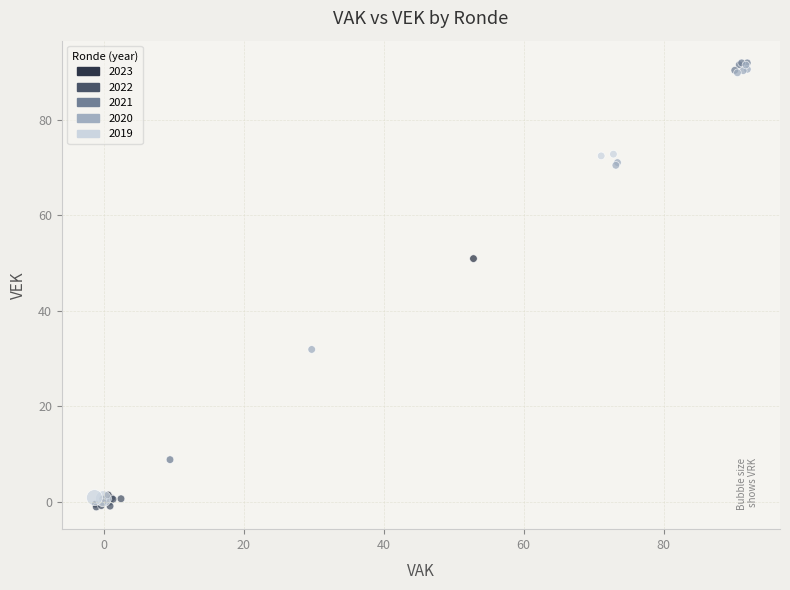

Which series has the largest Y range (max minus min)?

2021